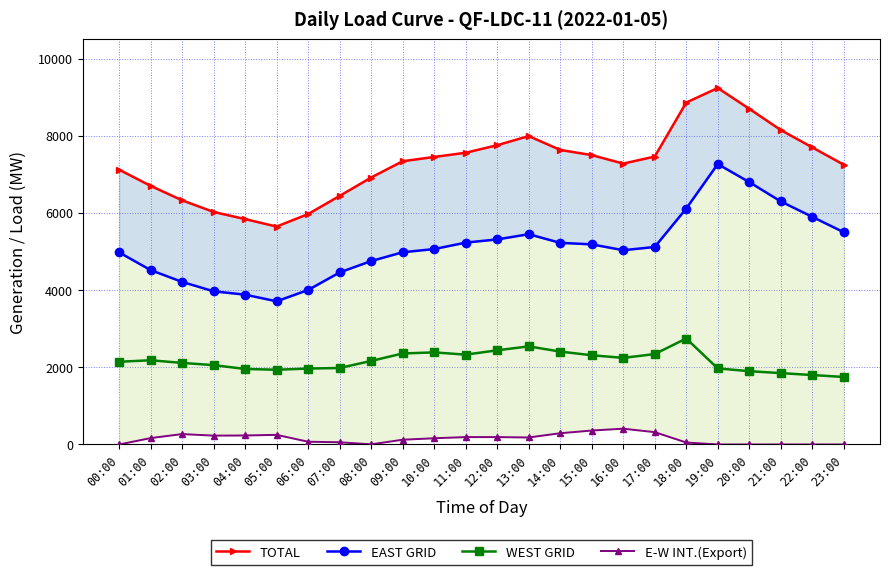

What position from the left is 18:00?

19